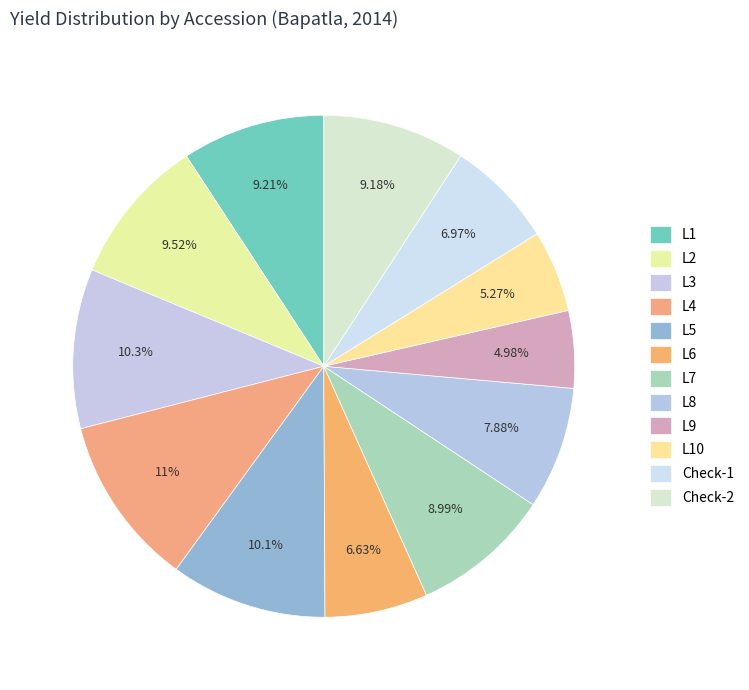

Is there any slice that represents more than half of the pie?

No